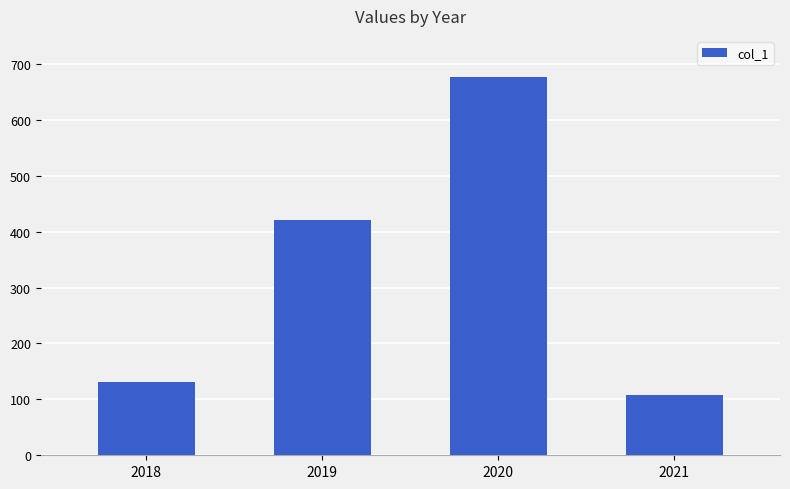

Where is the data nearest to the value 392?

2019